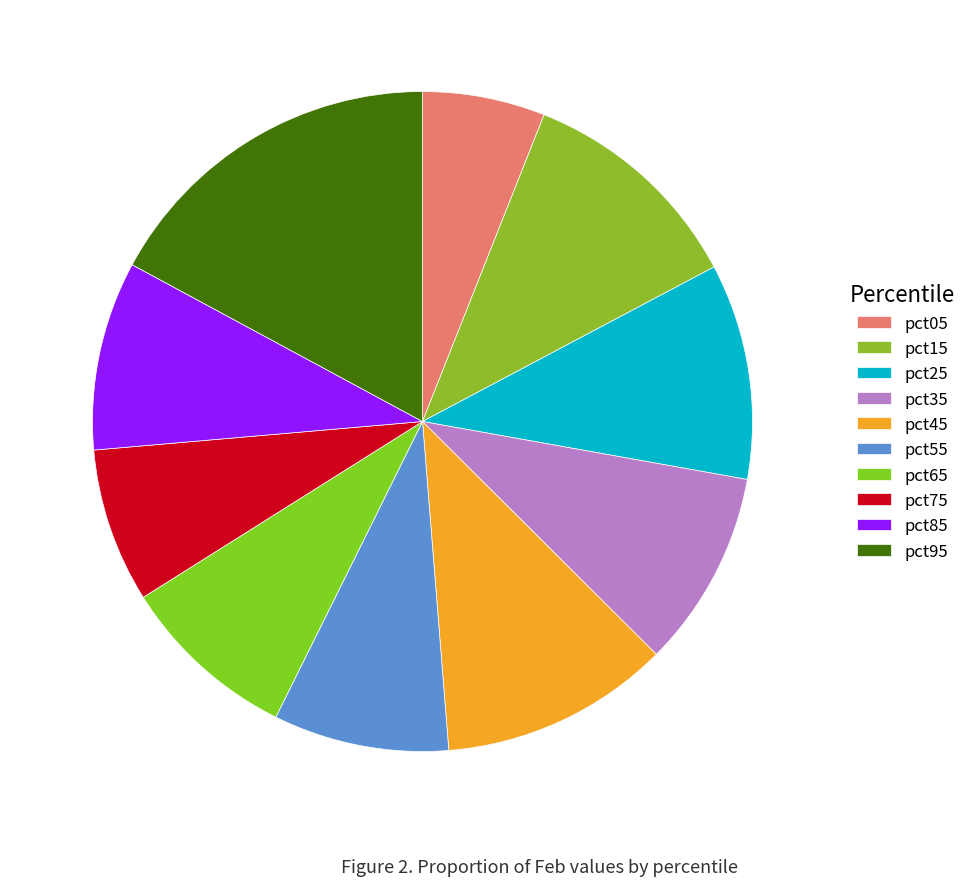

To the nearest percent, what is the combined percentage of pct05 and pct85?

15%